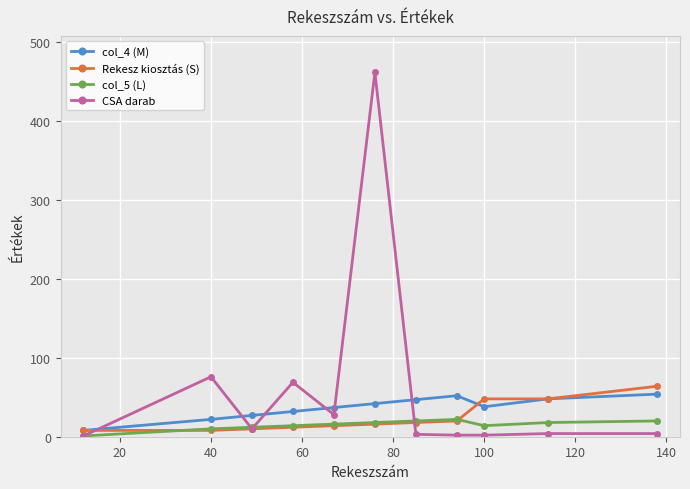

What is the maximum value for col_5 (L)?

22